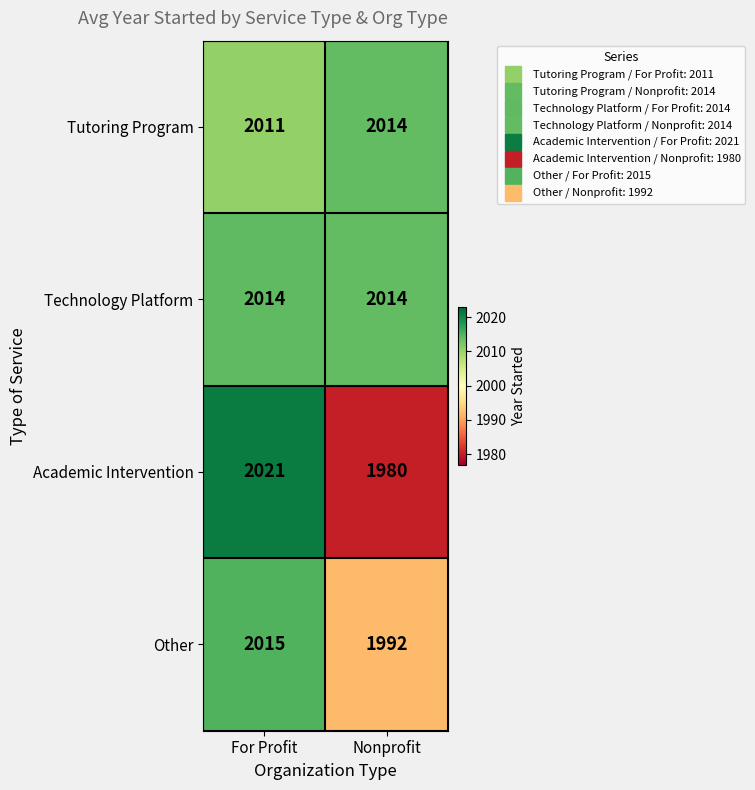

Which label corresponds to the smallest value in the chart?

Nonprofit